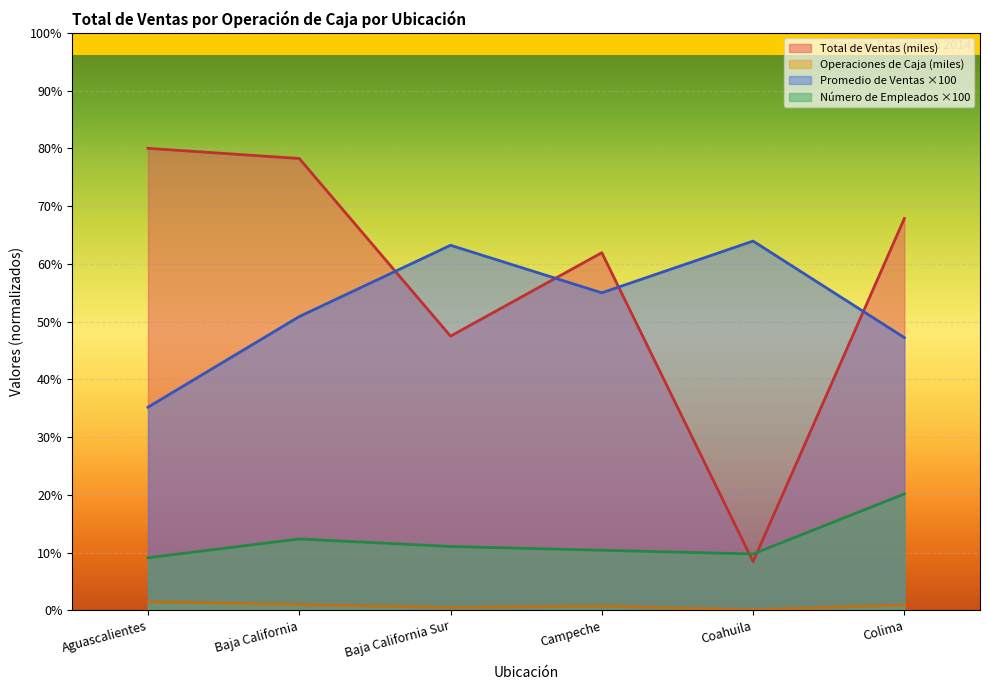

Is it true that Número de Empleados equals 1700.0 at Baja California Sur?

True